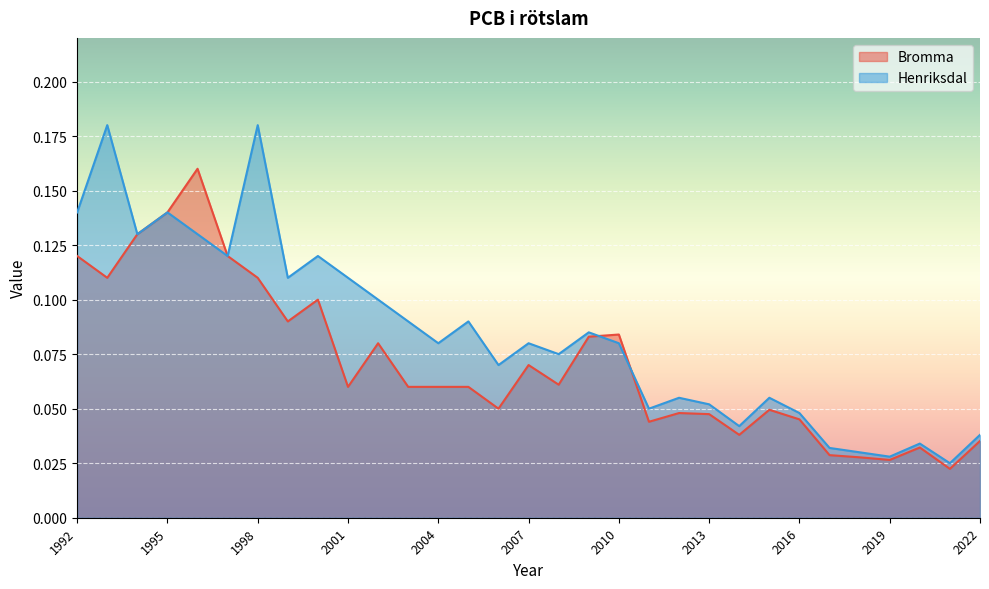

True or false: Henriksdal and Bromma cross at least once.

True